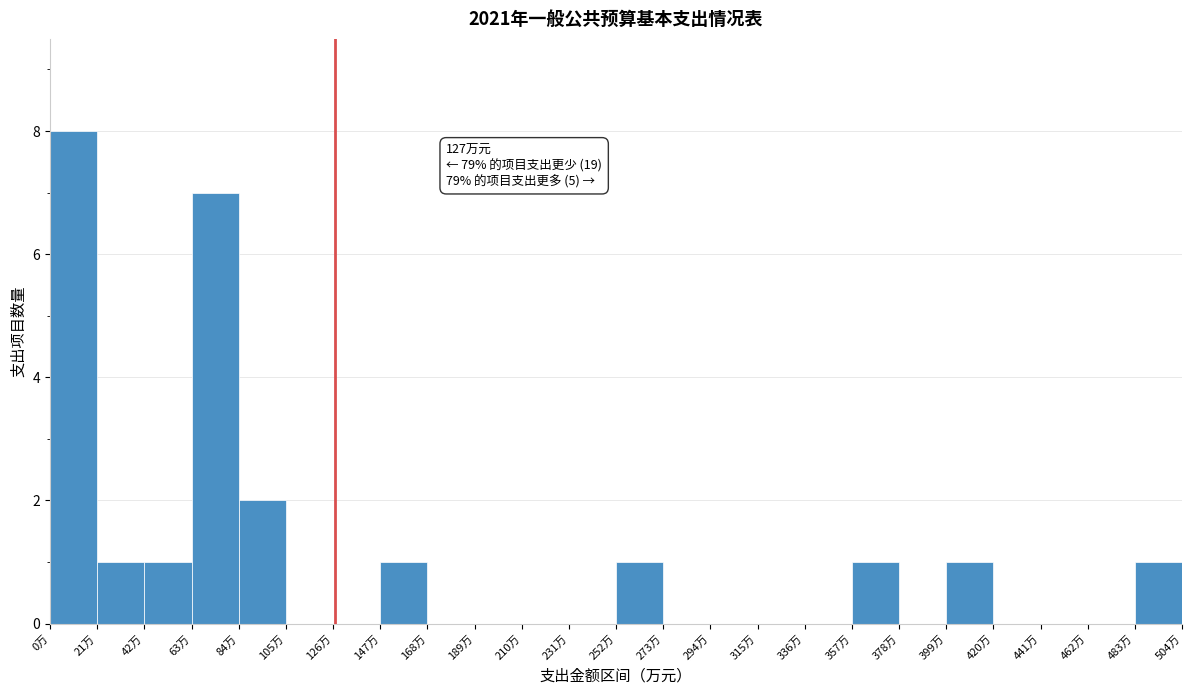

Over which range of the x-axis is the bar tallest?

0 to 21